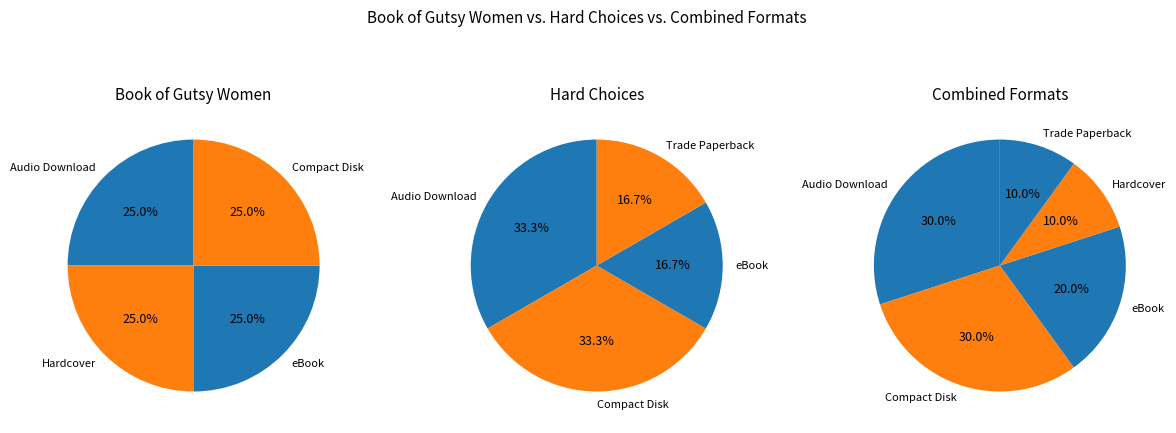

What is the ratio of the value at Compact Disk to the value at eBook?

1.5